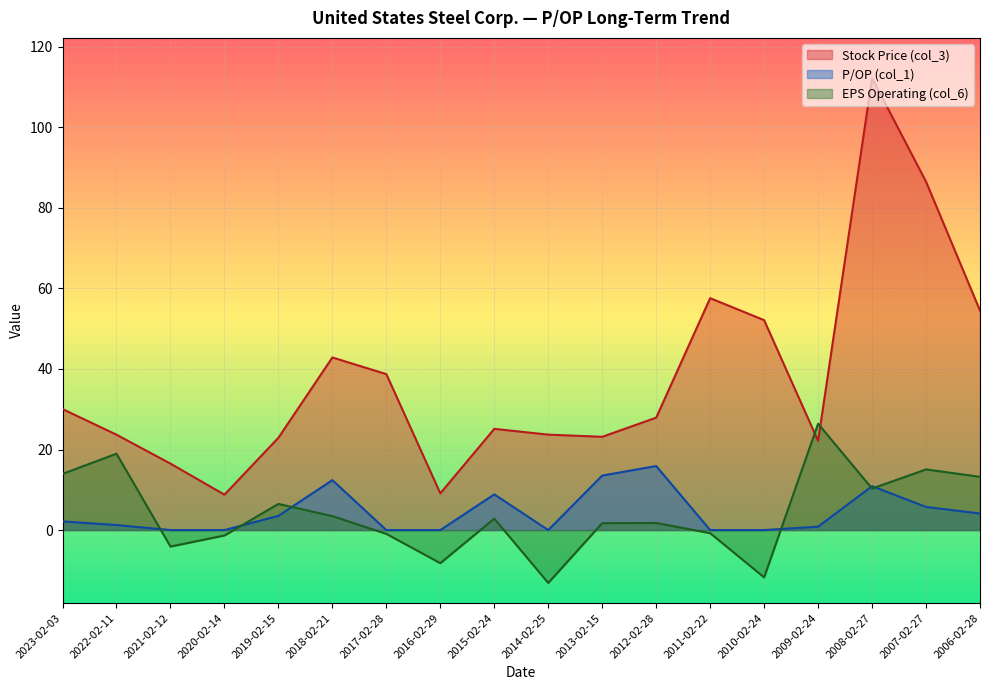

What position from the right is 2021-02-12?

16